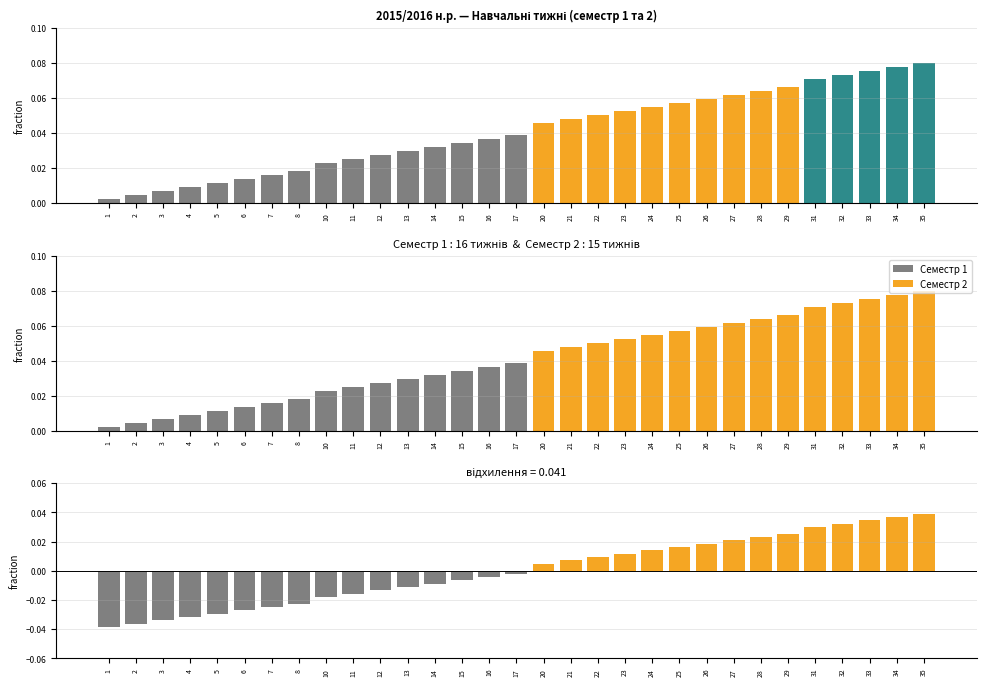

Reading left to right, what are all the values shown in this chart?

1=0.0	2=0.0	3=0.0	4=0.0	5=0.0	6=0.0	7=0.0	8=0.0	10=0.0	11=0.0	12=0.0	13=0.0	14=0.0	15=0.0	16=0.0	17=0.0	20=0.0	21=0.0	22=0.1	23=0.1	24=0.1	25=0.1	26=0.1	27=0.1	28=0.1	29=0.1	31=0.1	32=0.1	33=0.1	34=0.1	35=0.1